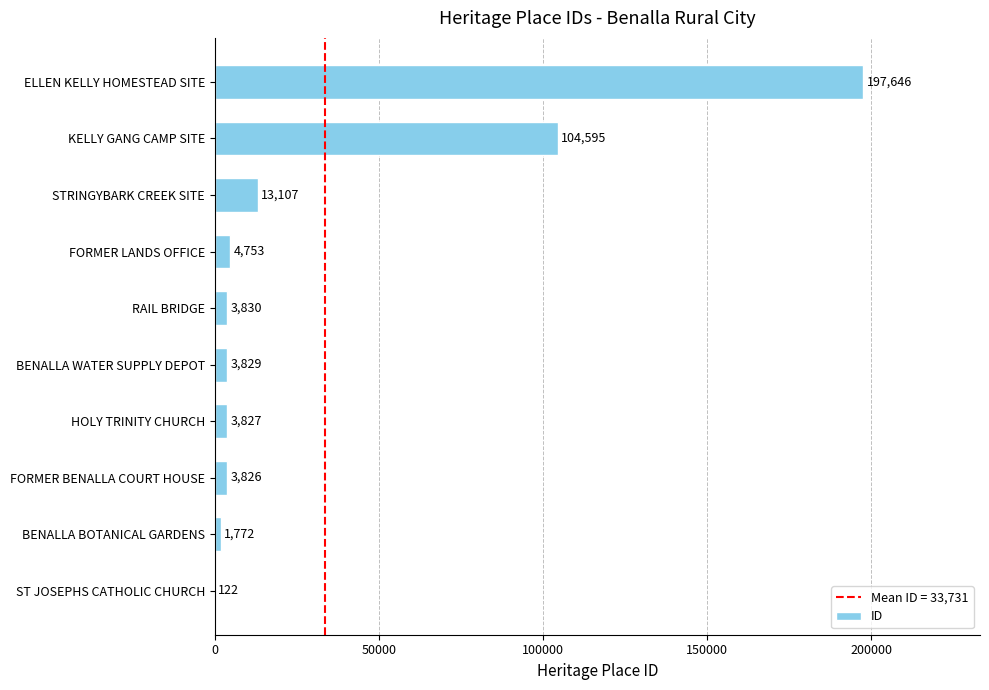

Are the bars grouped side by side (vs. stacked)?

No